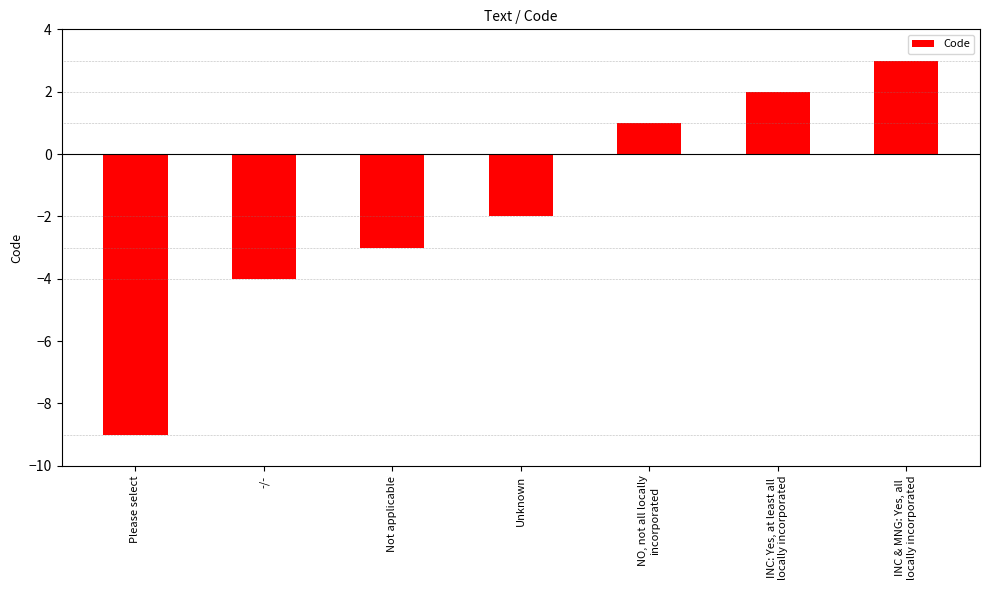

What is the difference between the maximum and minimum values?

12